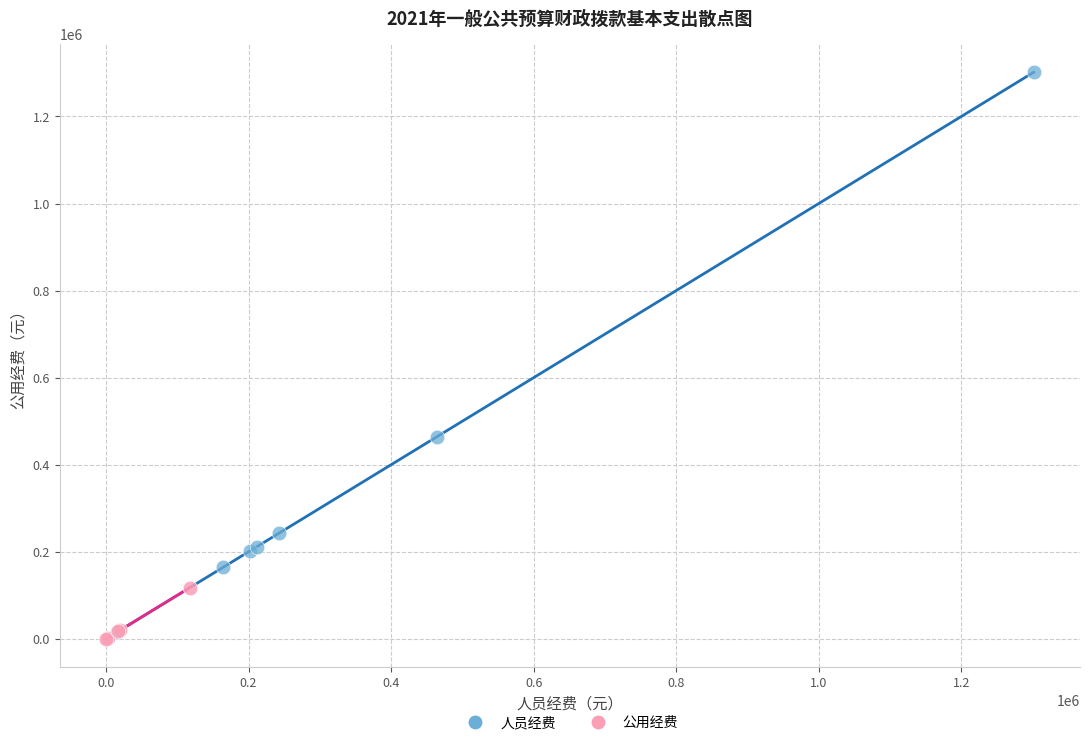

Which series has the widest spread of Y values?

人员经费